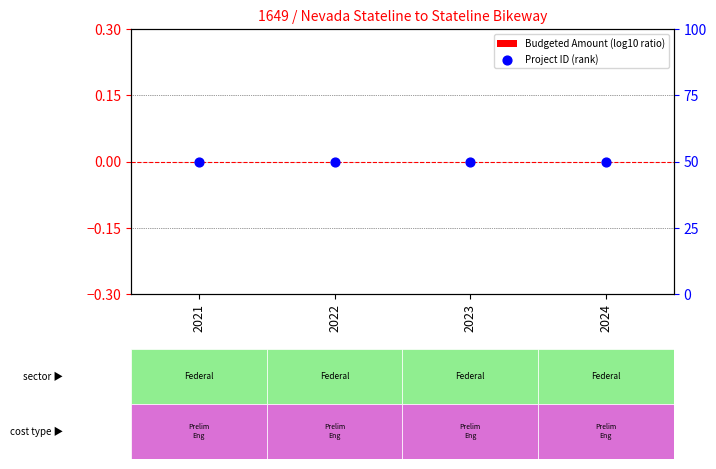

At how many categories does at least one series exceed 31?

4